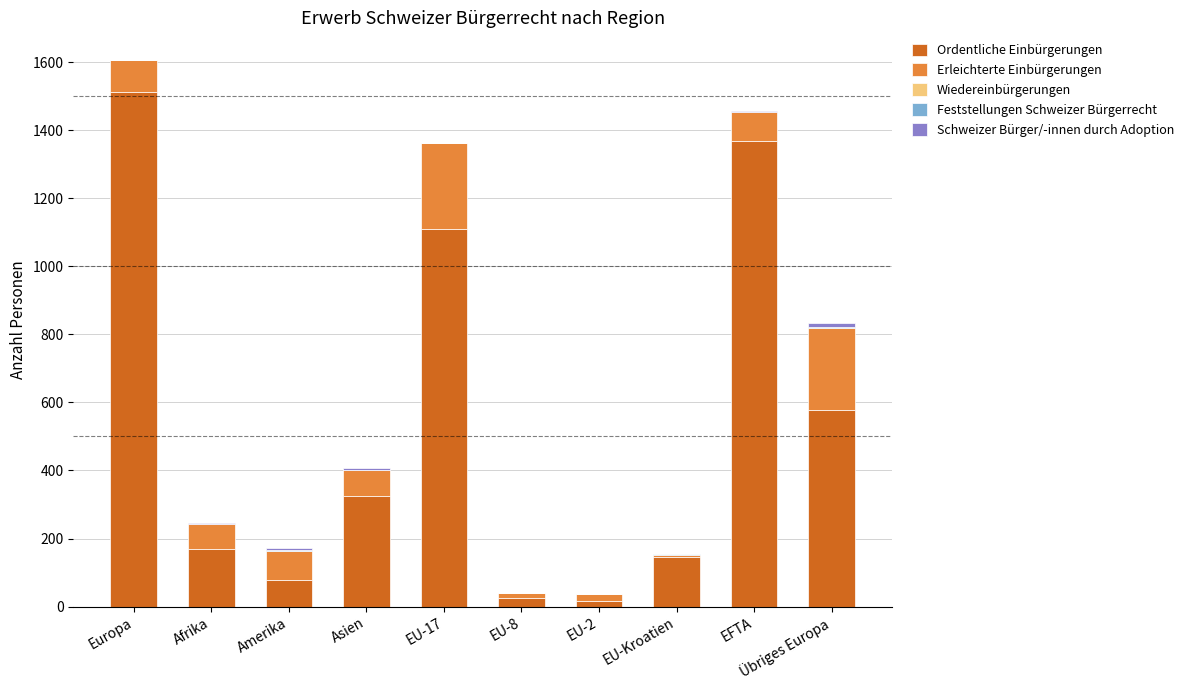

At which category is the sum across all series the highest?

Europa